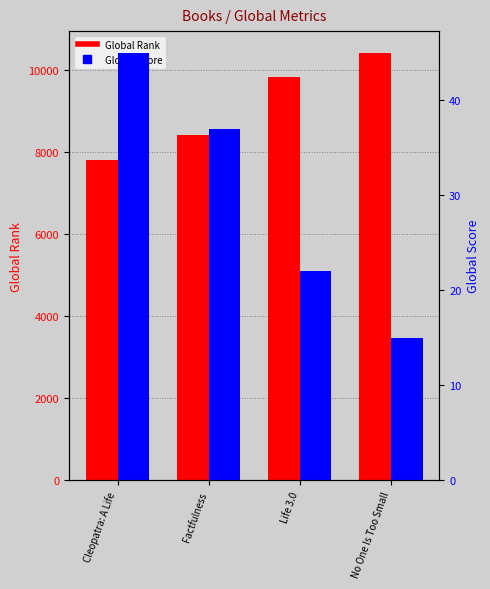

Reading left to right, what are all the values shown in this chart?

Global Rank: 7814	8418	9835	10420
Global Score: 45	37	22	15